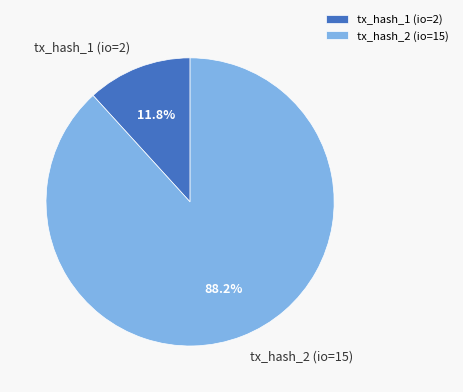

What percentage is the tx_hash_1 (io=2) slice, to the nearest percent?

12%